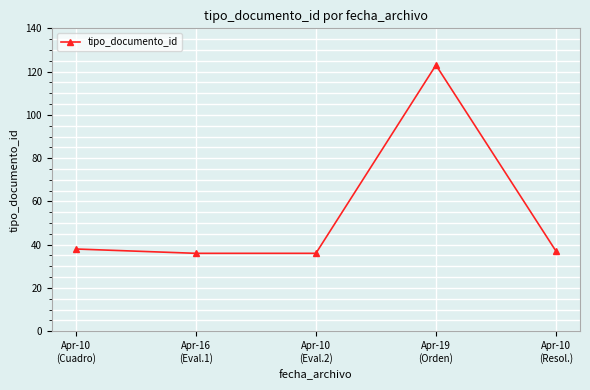

True or false: the data has more than 0 interior local peaks.

True